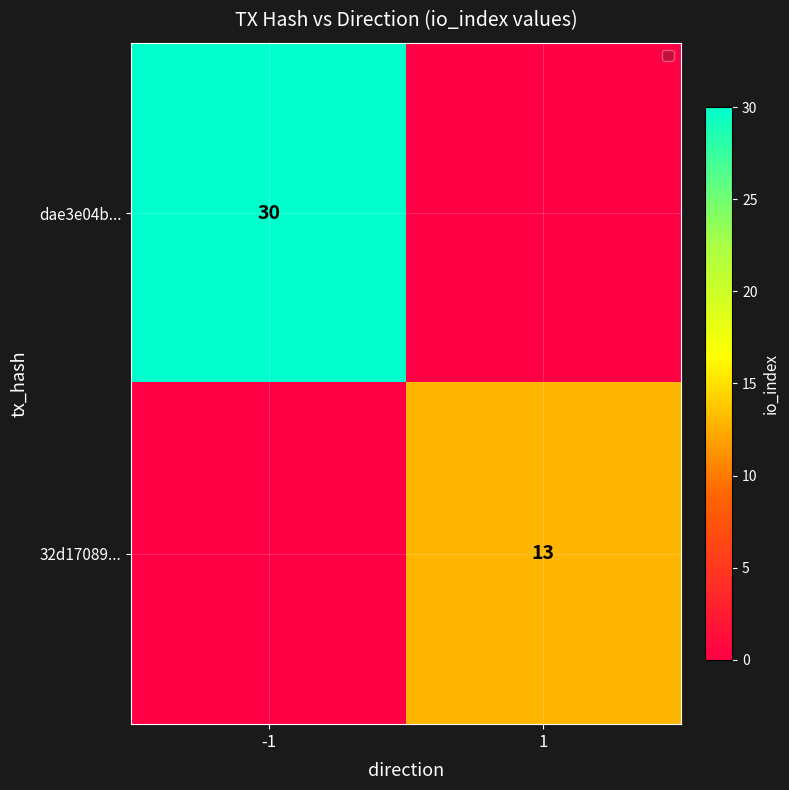

Is it true that dae3e04b... equals 30 at -1?

True